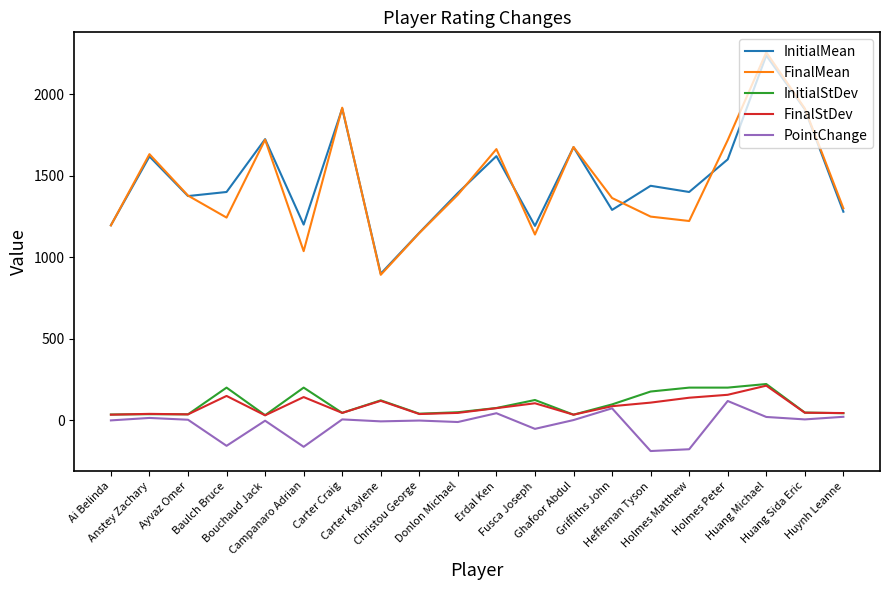

Is this an area chart (filled region under the line)?

No